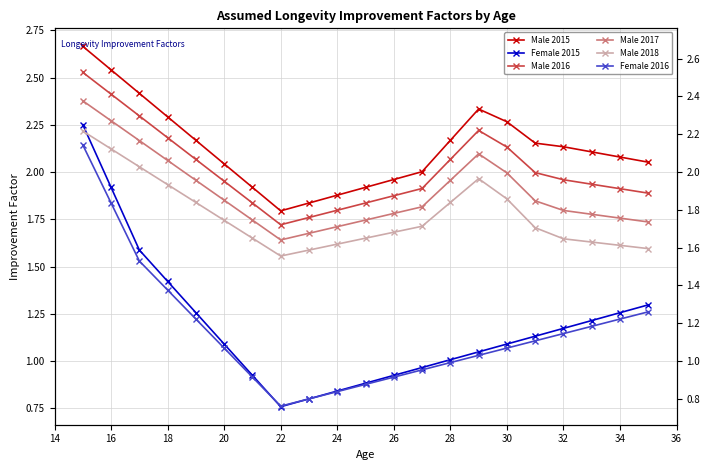

Reading right to left, list all the values displayed in this chart.

Male 2015: 2.1	2.1	2.1	2.1	2.2	2.3	2.3	2.2	2.0	2.0	1.9	1.9	1.8	1.8	1.9	2.0	2.2	2.3	2.4	2.5	2.7
Female 2015: 1.3	1.3	1.2	1.2	1.1	1.1	1.0	1.0	1.0	0.9	0.9	0.8	0.8	0.8	0.9	1.1	1.3	1.4	1.6	1.9	2.3
Male 2016: 1.9	1.9	1.9	2.0	2.0	2.1	2.2	2.1	1.9	1.9	1.8	1.8	1.8	1.7	1.8	2.0	2.1	2.2	2.3	2.4	2.5
Male 2017: 1.7	1.8	1.8	1.8	1.8	2.0	2.1	2.0	1.8	1.8	1.7	1.7	1.7	1.6	1.7	1.9	2.0	2.1	2.2	2.3	2.4
Male 2018: 1.6	1.6	1.6	1.6	1.7	1.9	2.0	1.8	1.7	1.7	1.7	1.6	1.6	1.6	1.7	1.7	1.8	1.9	2.0	2.1	2.2
Female 2016: 1.3	1.2	1.2	1.1	1.1	1.1	1.0	1.0	1.0	0.9	0.9	0.8	0.8	0.8	0.9	1.1	1.2	1.4	1.5	1.8	2.1